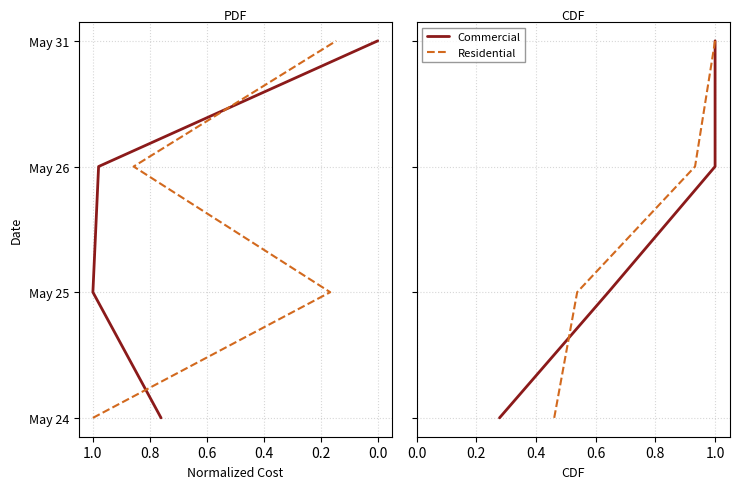

Count the Commercial values in the range 1 to 3.

3